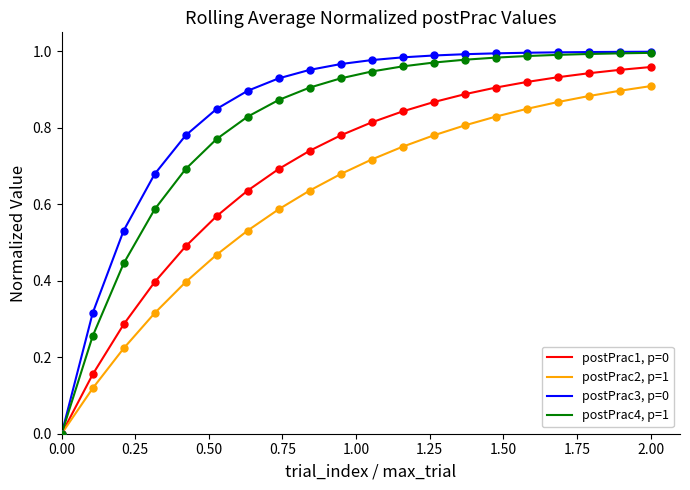

Which series has the widest spread of values?

postPrac3, p=0